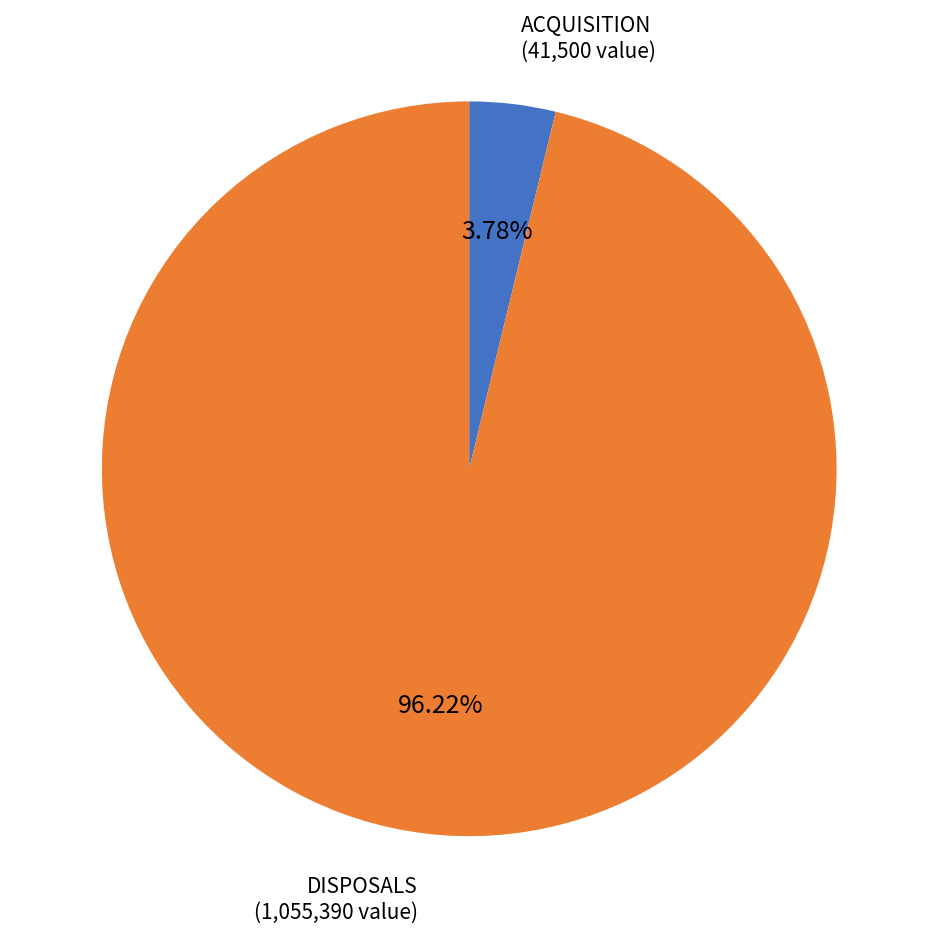

Does any single category account for the majority?

Yes